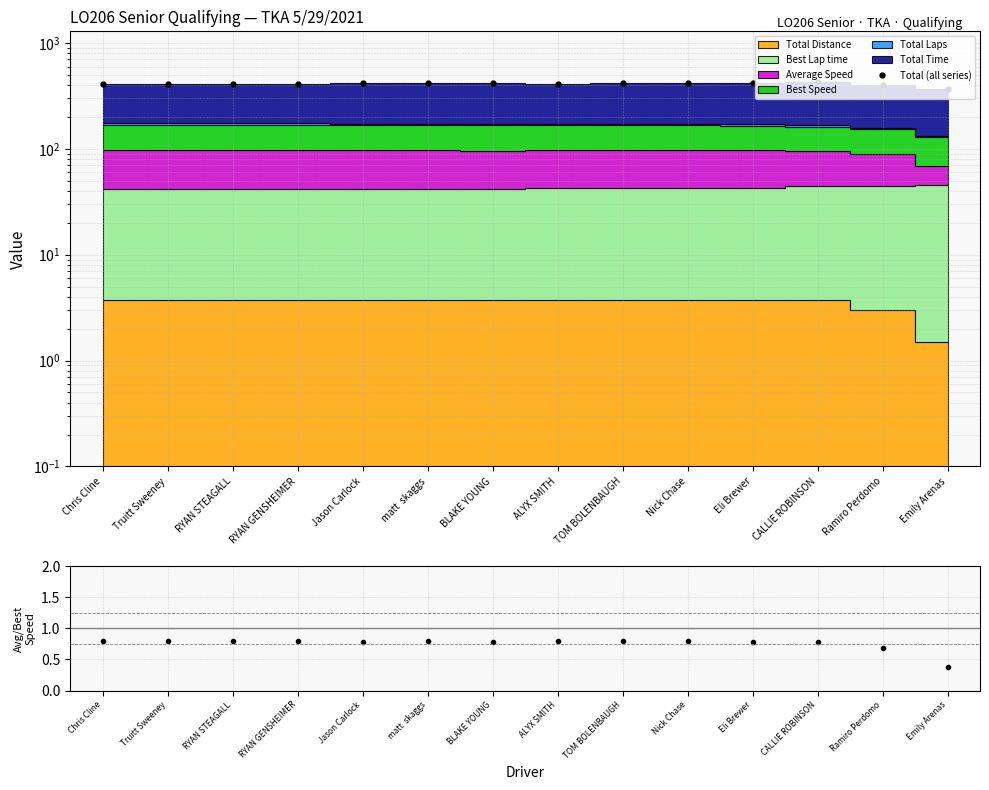

Which has a higher value, RYAN STEAGALL or ALYX SMITH?

ALYX SMITH